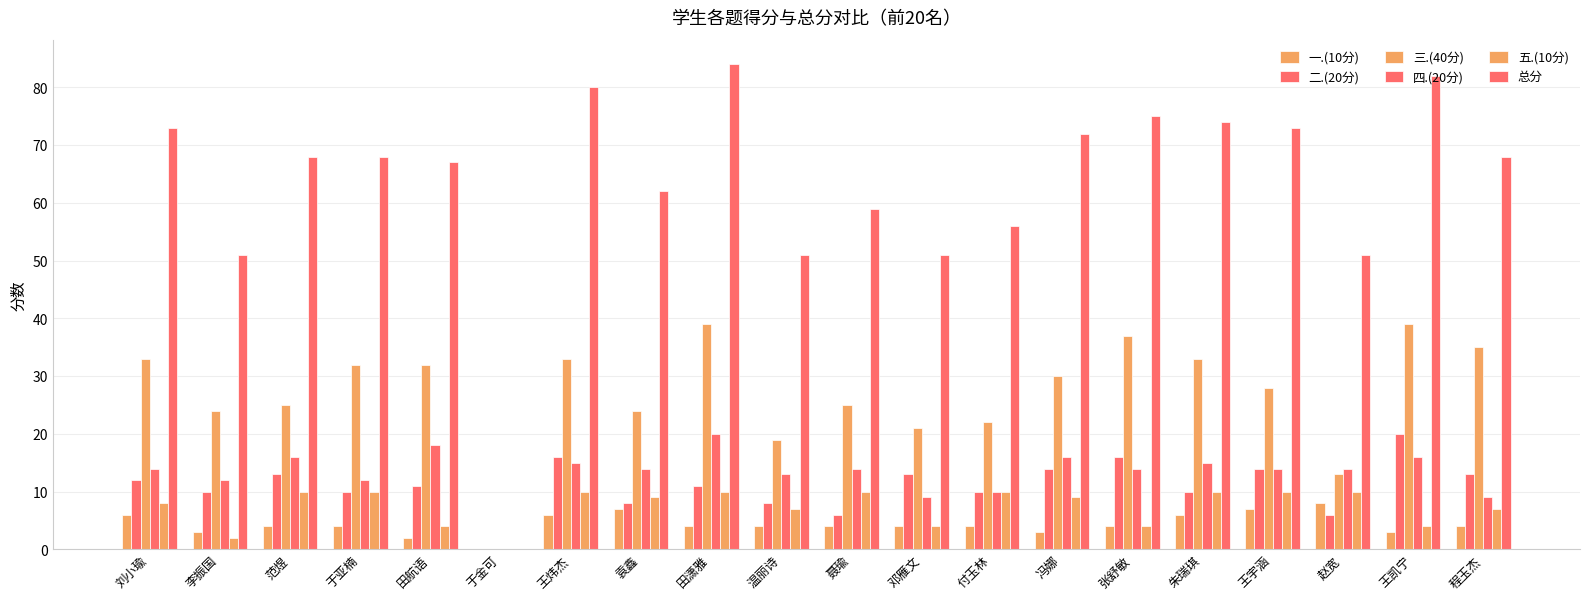

At 袁鑫, list the series in order from largest to smallest.

总分, 三.(40分), 四.(20分), 五.(10分), 二.(20分), 一.(10分)